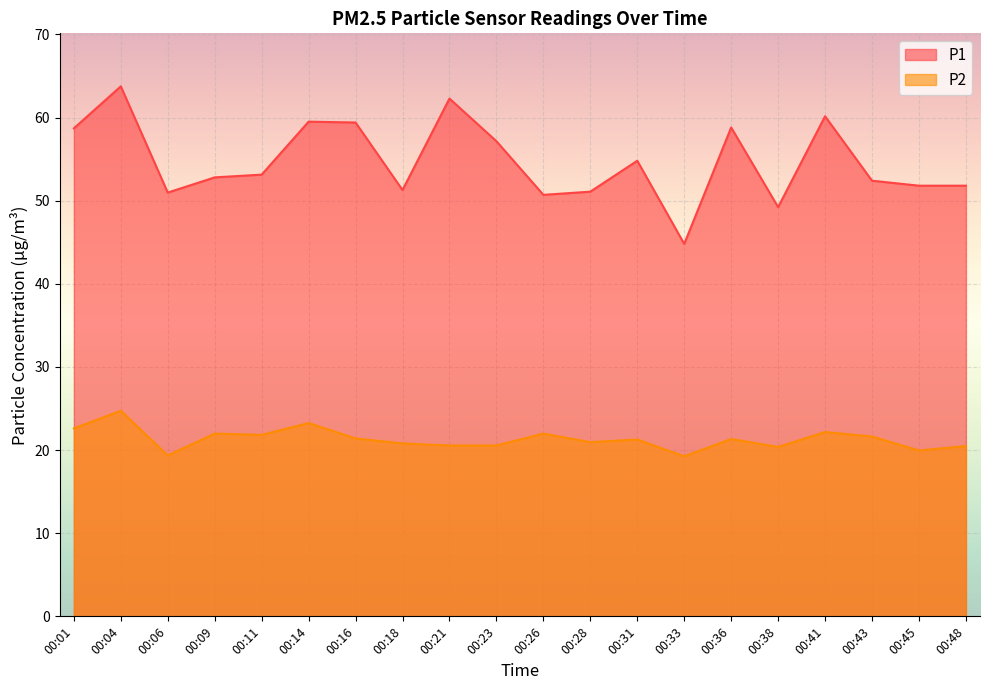

True or false: P2 and P1 intersect in this chart.

False